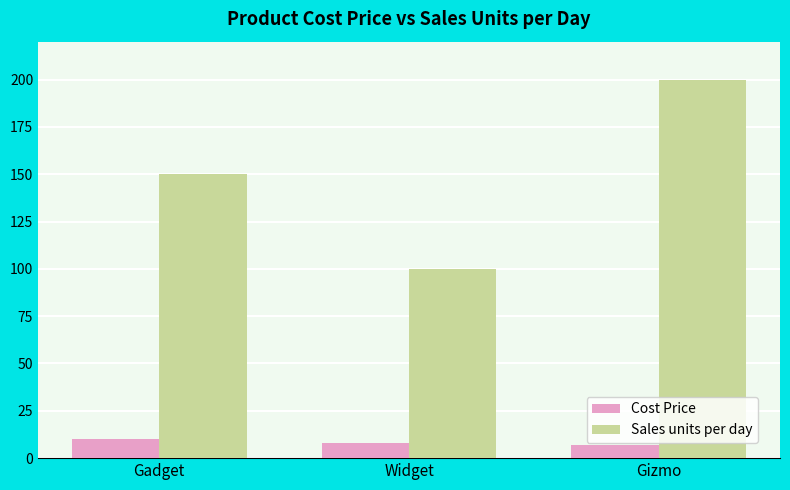

The Sales units per day series shows 62 at Gizmo. True or false?

False